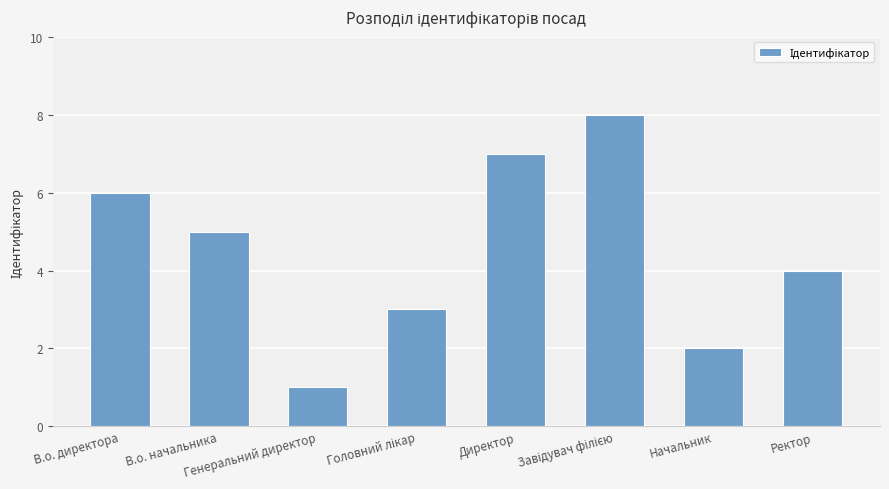

Reading left to right, what are all the values shown in this chart?

6	5	1	3	7	8	2	4